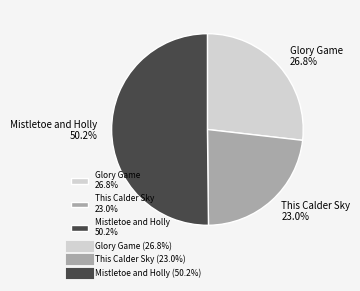

Approximately how many times larger is the value at This Calder Sky compared to Glory Game?

0.9